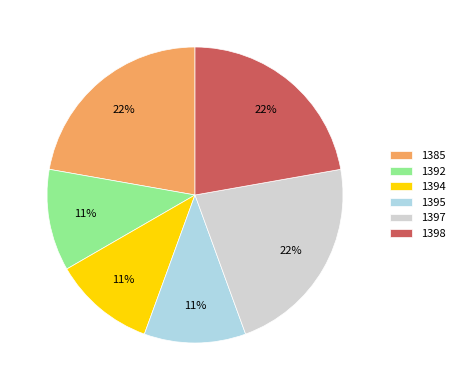

The 1397 slice represents 13% of the pie. True or false?

False